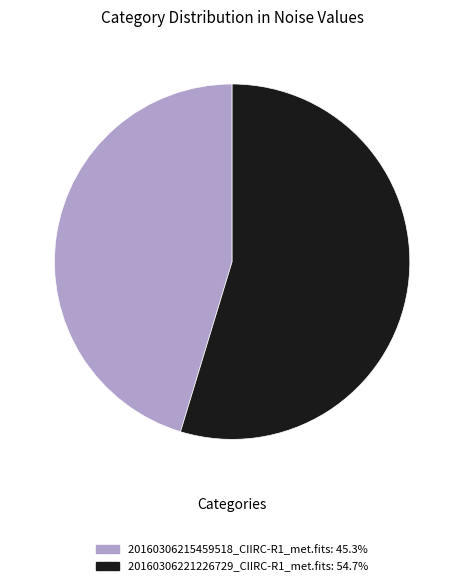

What is the majority slice?

20160306221226729_CIIRC-R1_met.fits